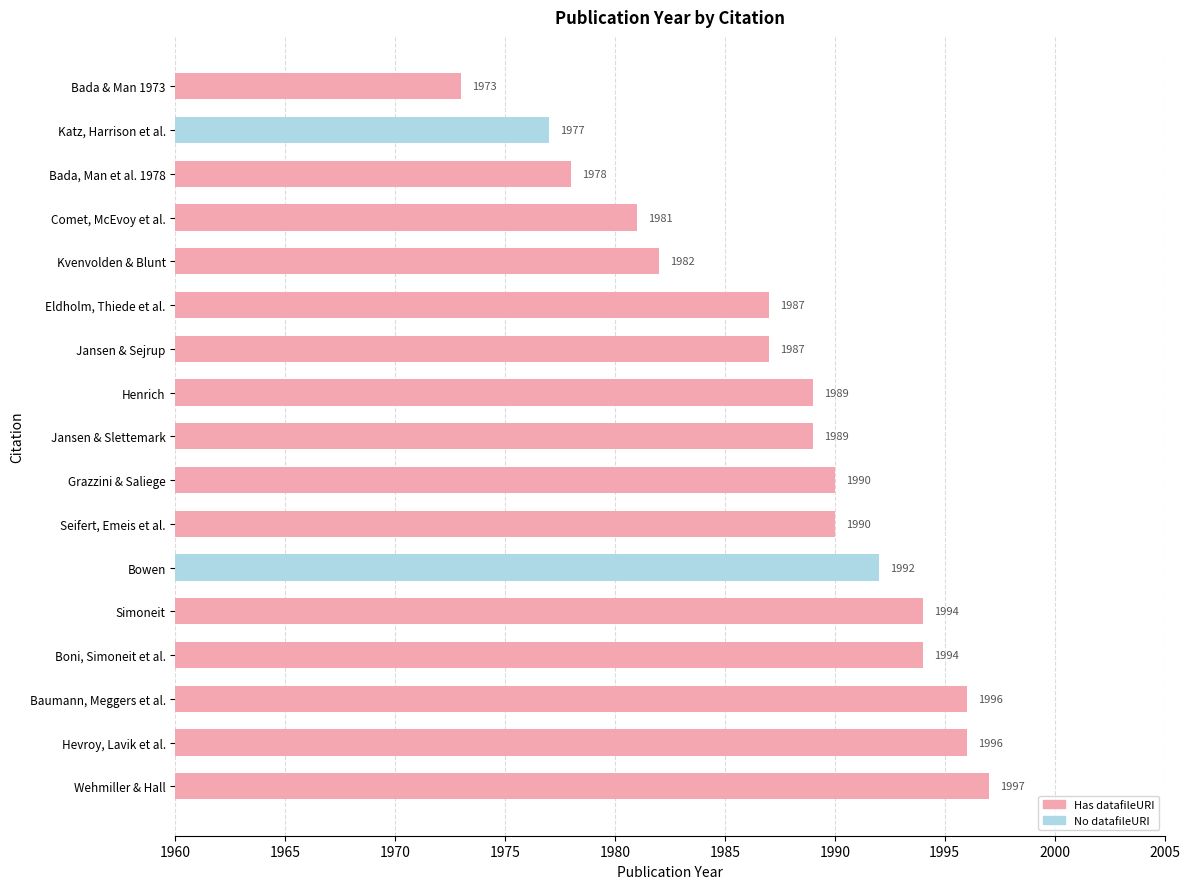

What is the ratio of the value at Kvenvolden & Blunt to the value at Katz, Harrison et al.?

1.0